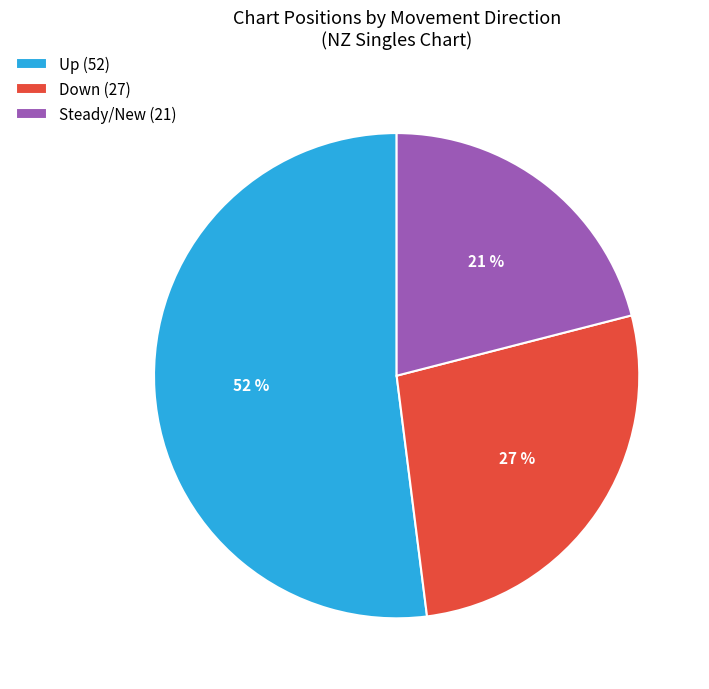

What is the ratio of the value at Down (27) to the value at Up (52)?

0.5